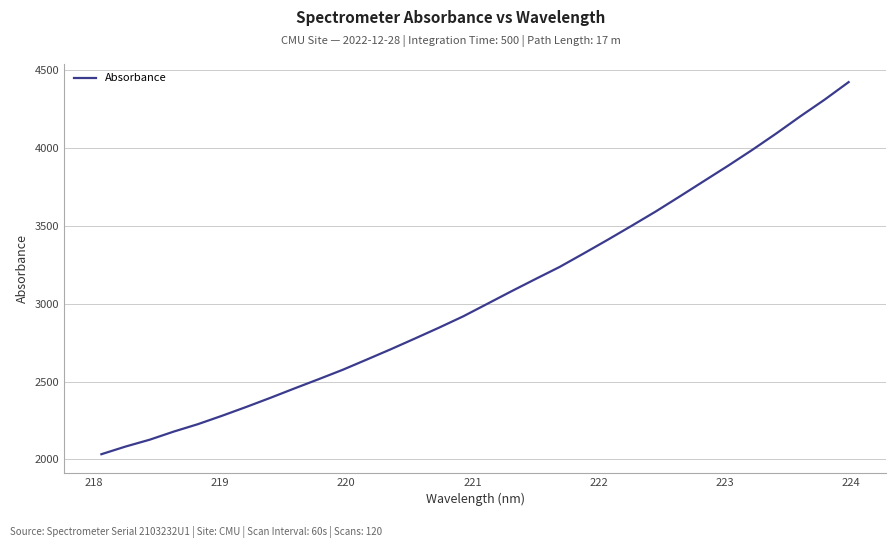

What is the difference between the maximum and minimum values?

2388.2